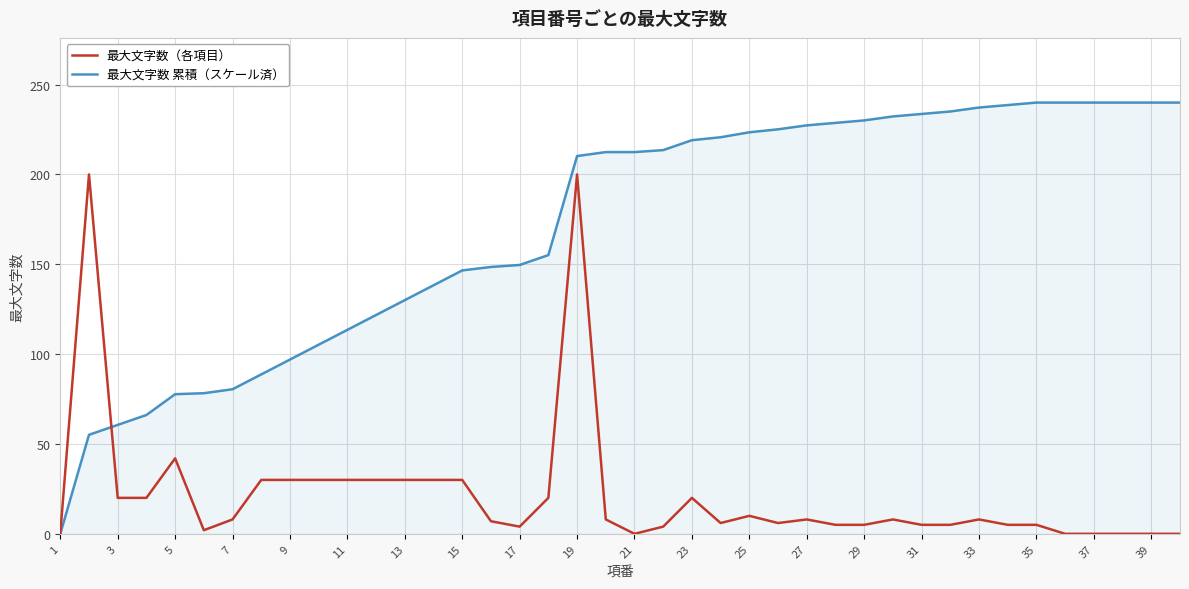

What is the maximum value for 最大文字数（各項目）?

200.0